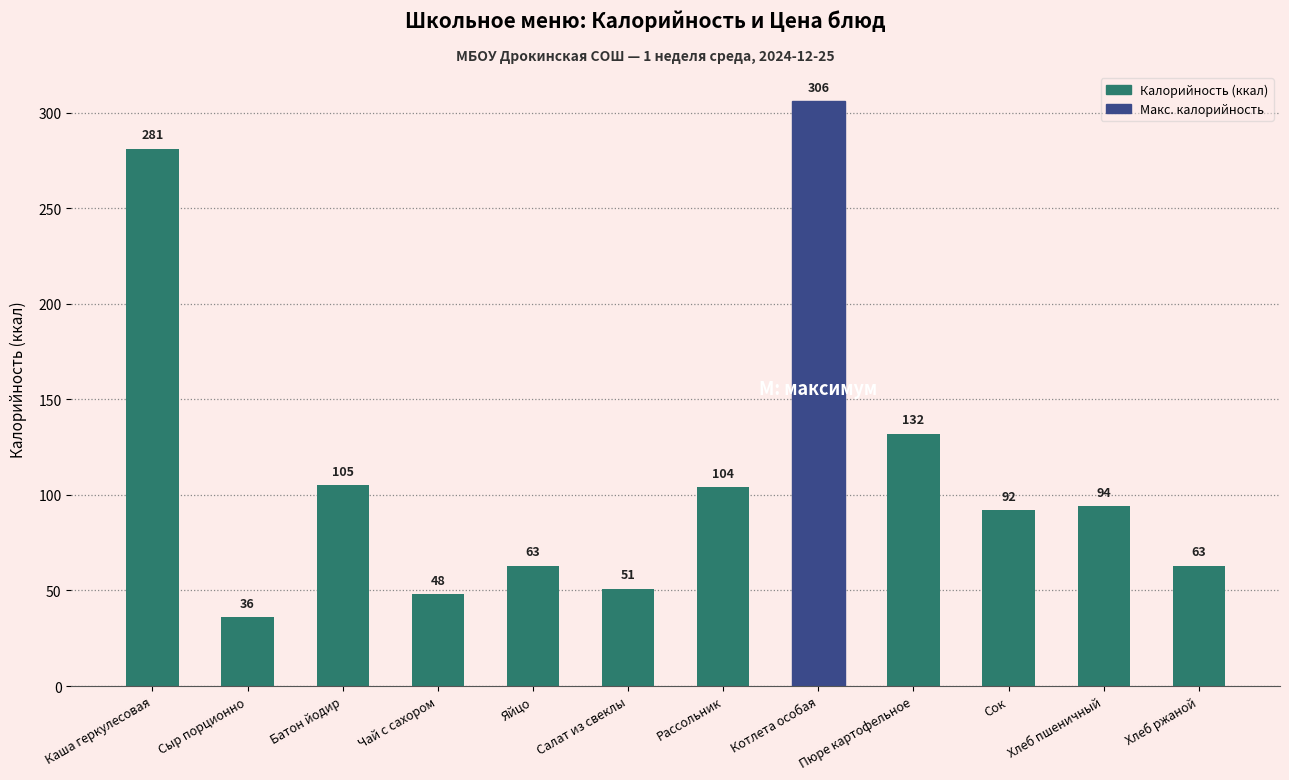

How many data points are less than 94?

6